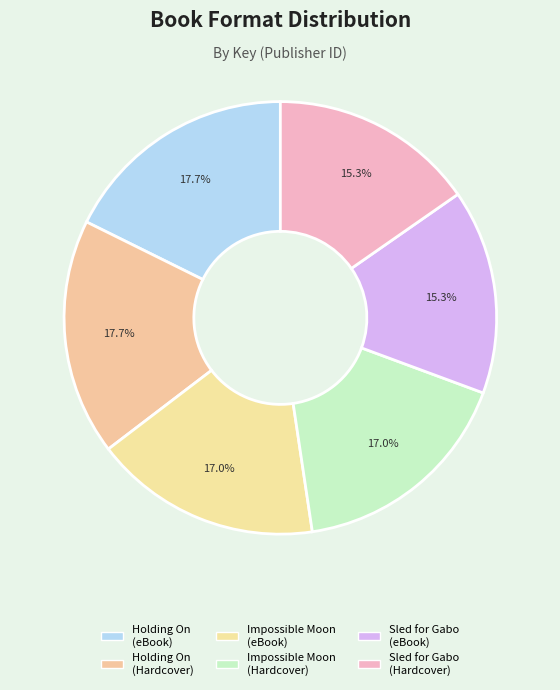

How many segments does this pie chart have?

6